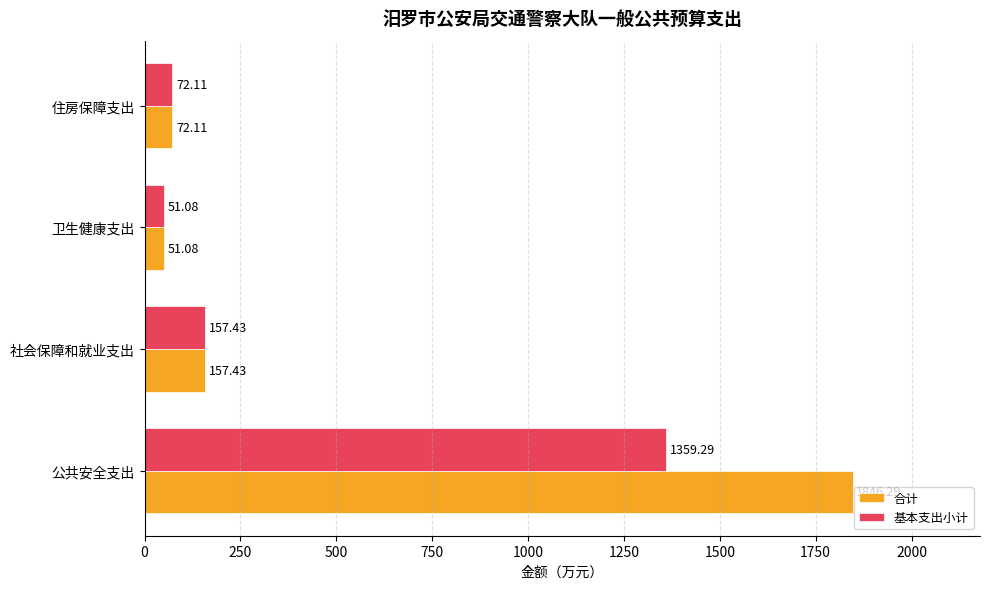

How many data points in 基本支出小计 are less than 157?

2